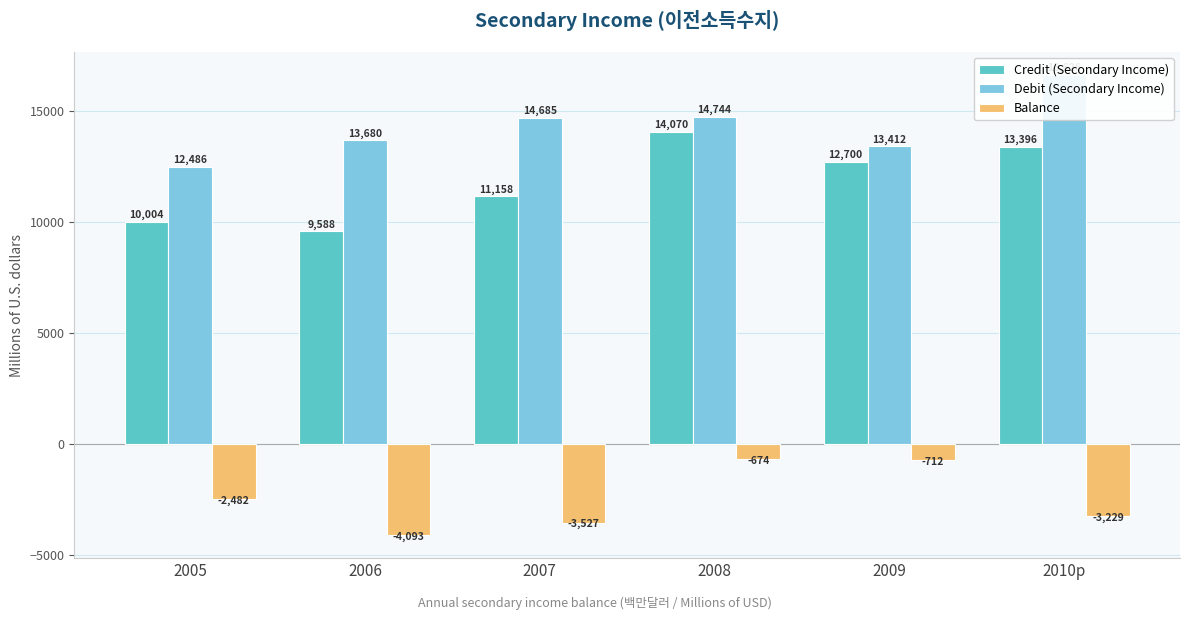

How many groups of bars are there?

6